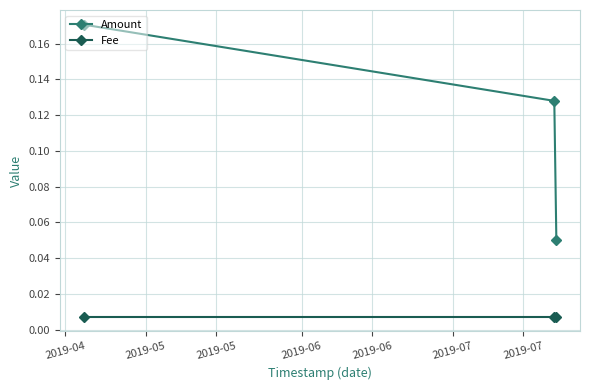

Which series has the largest range (max minus min)?

Amount